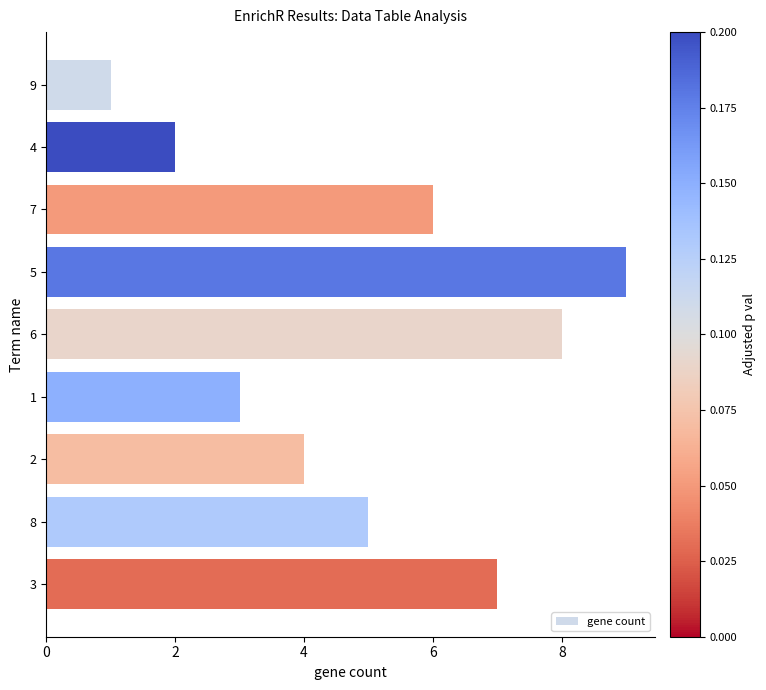

List the labels in order of value, largest first.

5, 6, 3, 7, 8, 2, 1, 4, 9